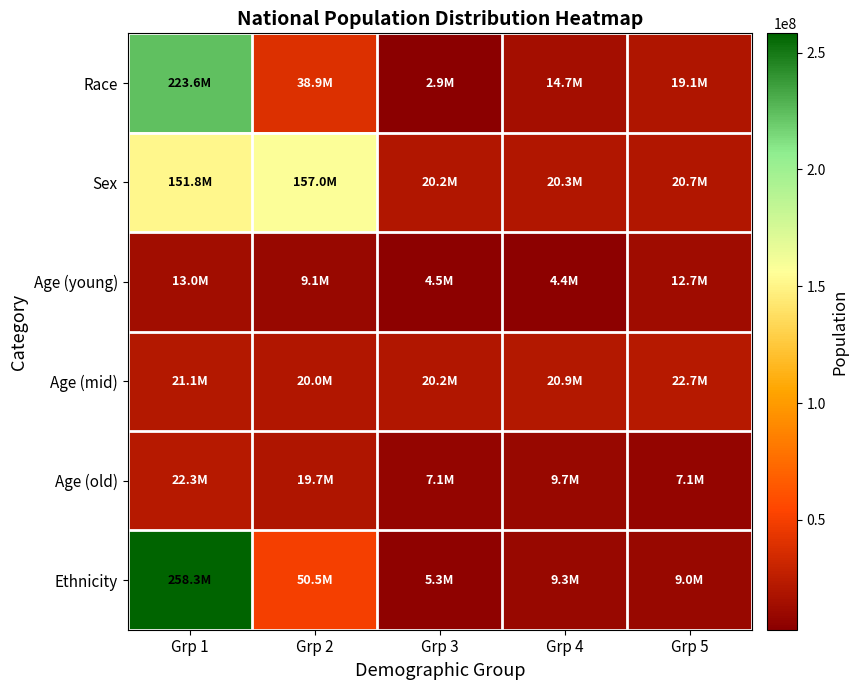

What is the difference between the highest and lowest values at Grp 2?

147878123